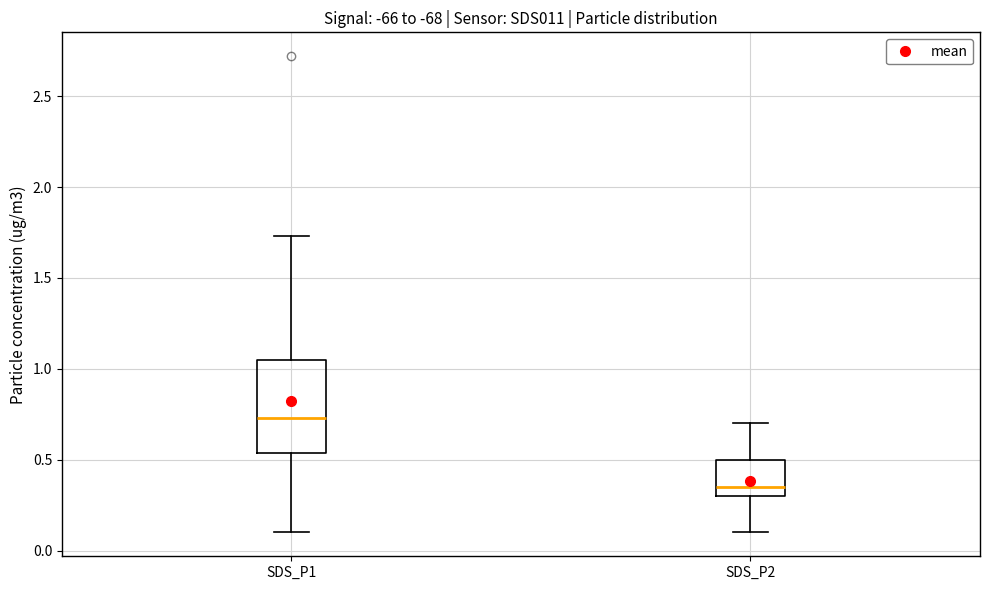

Reading left to right, transcribe this box plot: for each box, give where its median line is, the range the box spans, and where its two whiskers end, as read against the y-axis. The values are not printed on the chart, so give them approximately, as read against the axis.

SDS_P1: median 0.75, box 0.55 to 1.05, whiskers 0.10 to 1.75
SDS_P2: median 0.35, box 0.30 to 0.50, whiskers 0.10 to 0.70